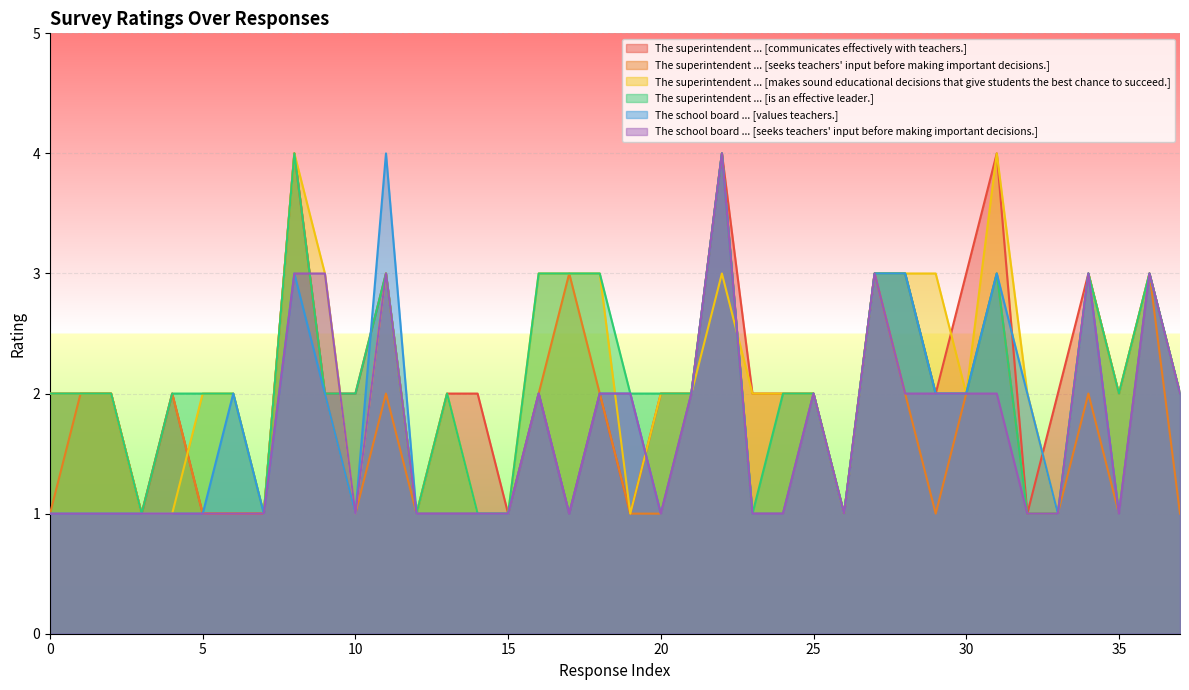

What is the highest value of the The school board ... [values teachers.] series?

4